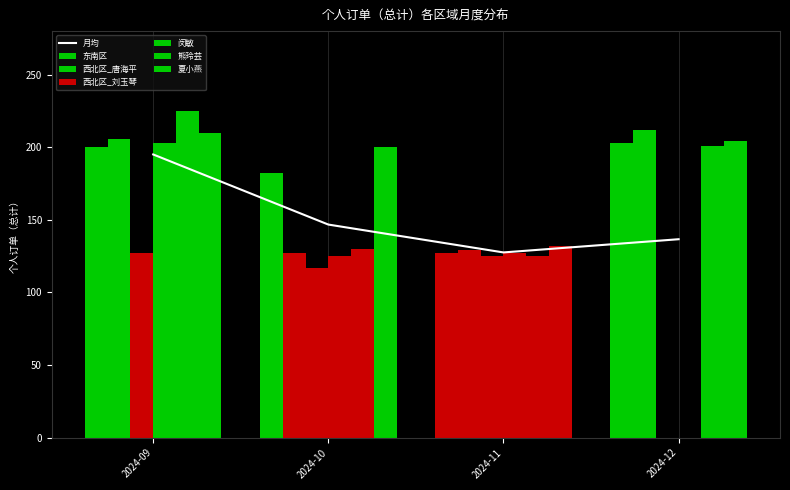

What is the average value of the 东南区 series?

178.0